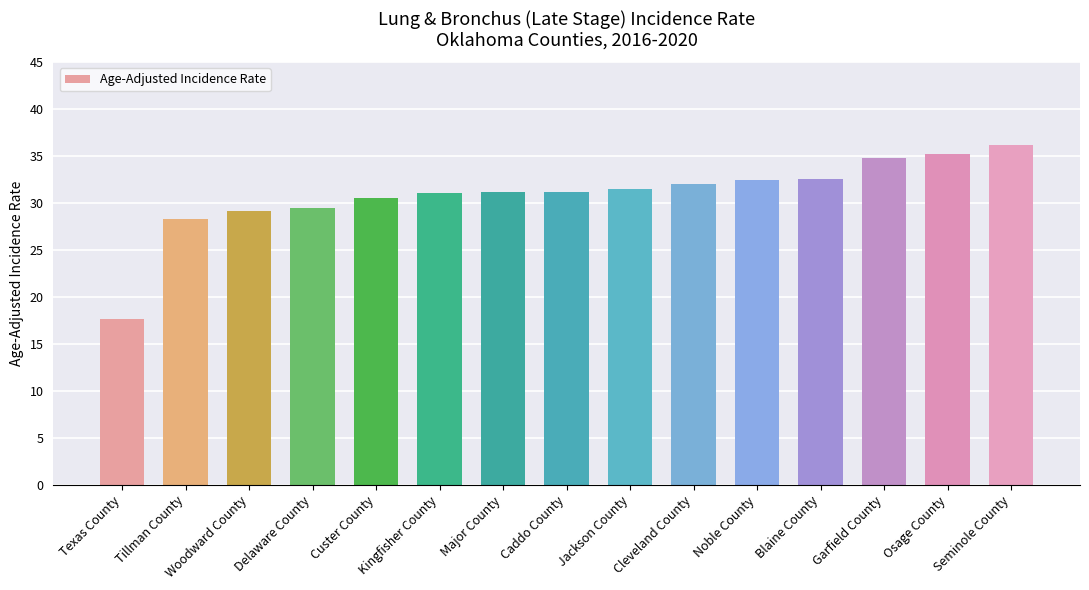

The value at Texas County is 6.0. True or false?

False